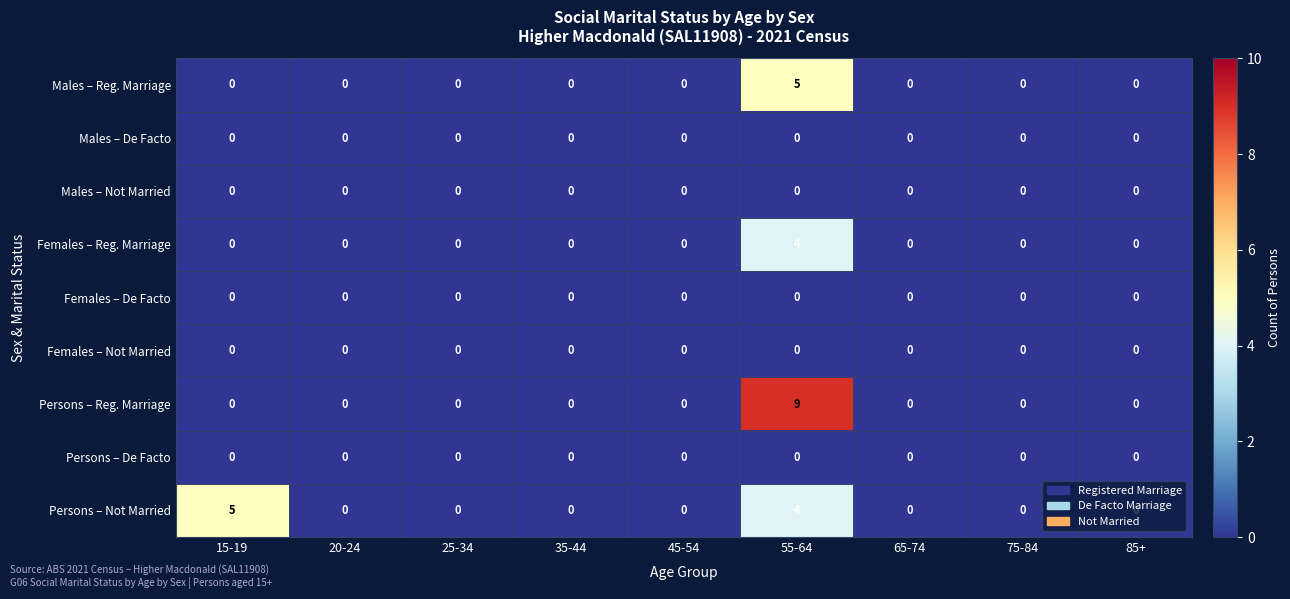

Which series has the largest range (max minus min)?

Persons – Reg. Marriage